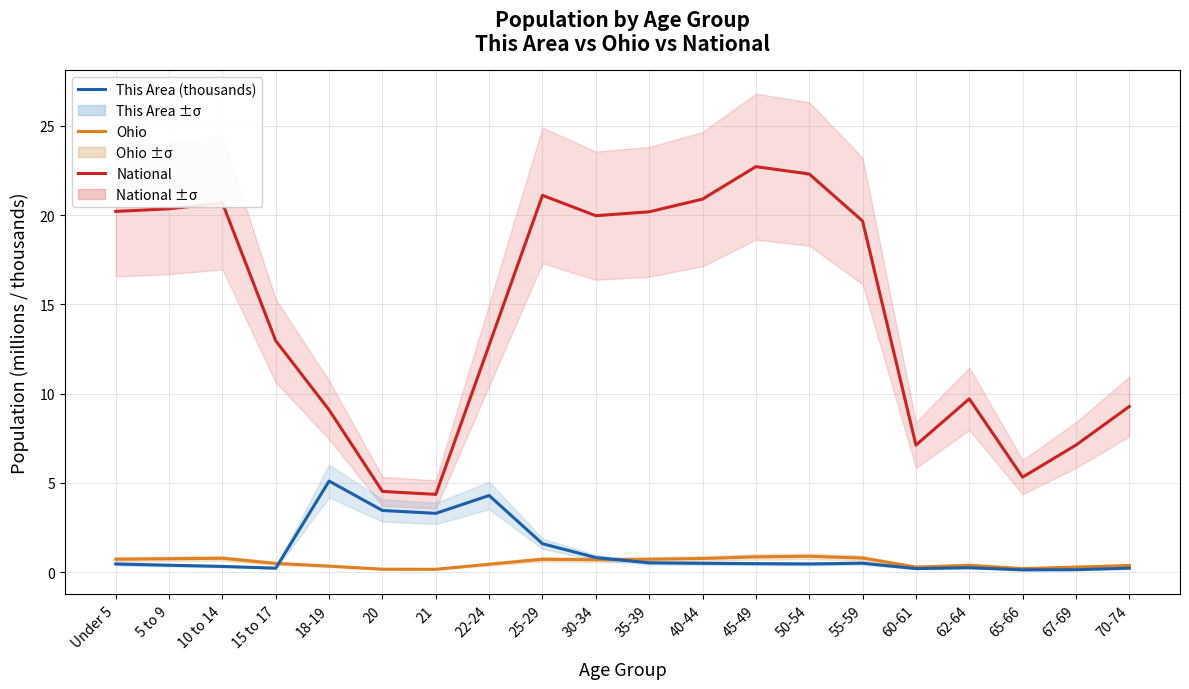

What is the label of the 19th point from the left?

67-69